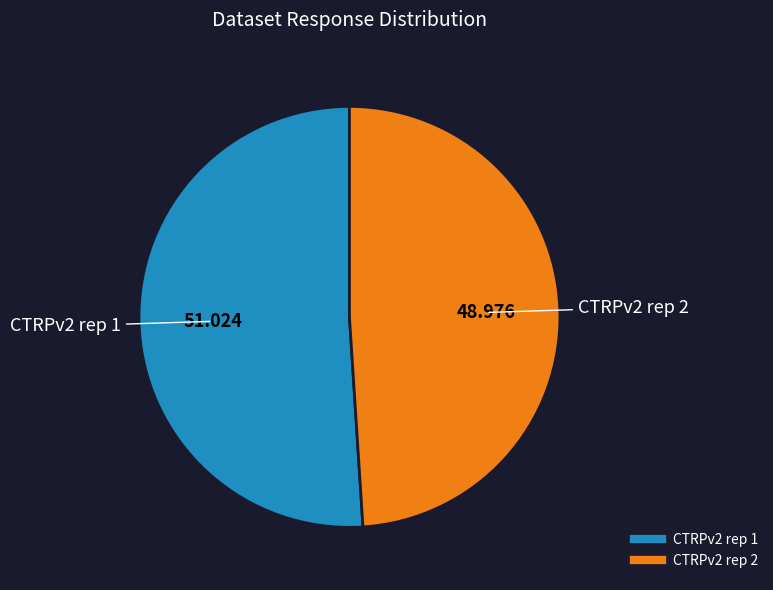

Does CTRPv2 rep 2 account for over 50% of the chart?

No